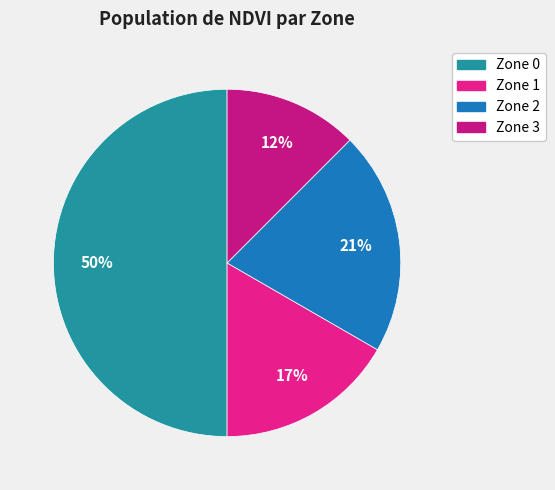

Is it true that Zone 0 is 50% of the pie?

True